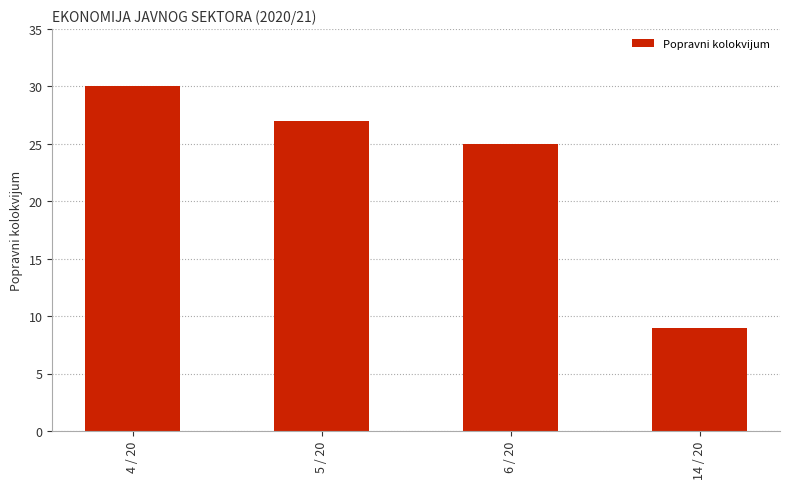

The chart shows a value of 30 at 4 / 20. True or false?

True